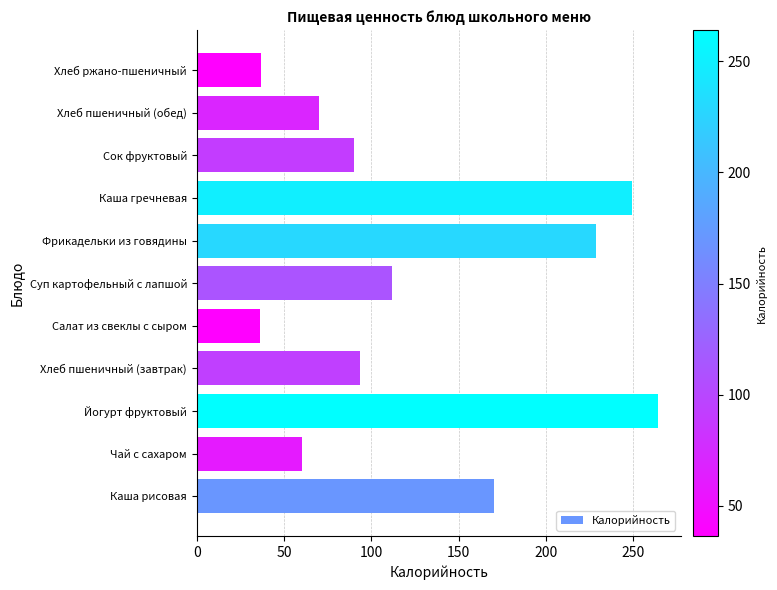

True or false: the data shows 170.3 at Каша рисовая.

True